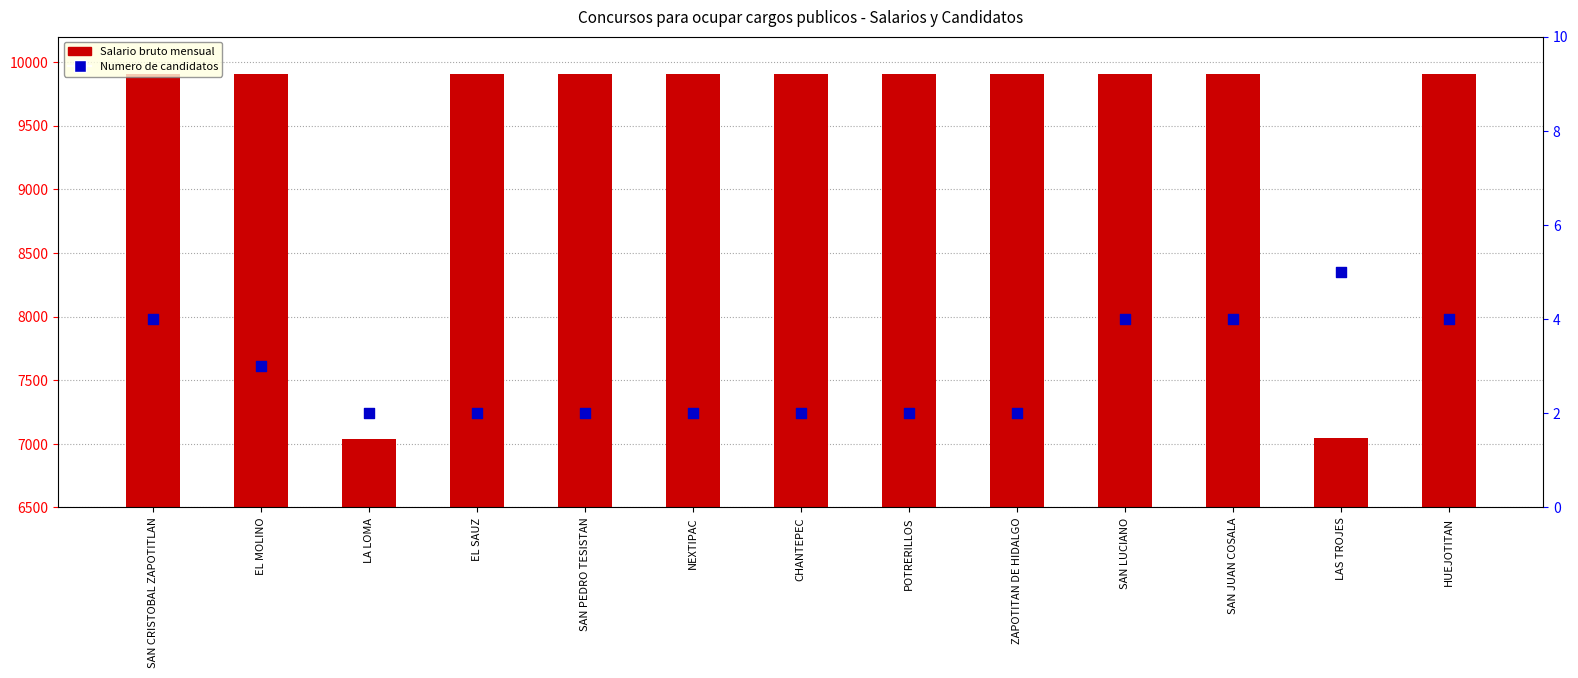

Which series has the largest total across all categories?

Salario bruto mensual